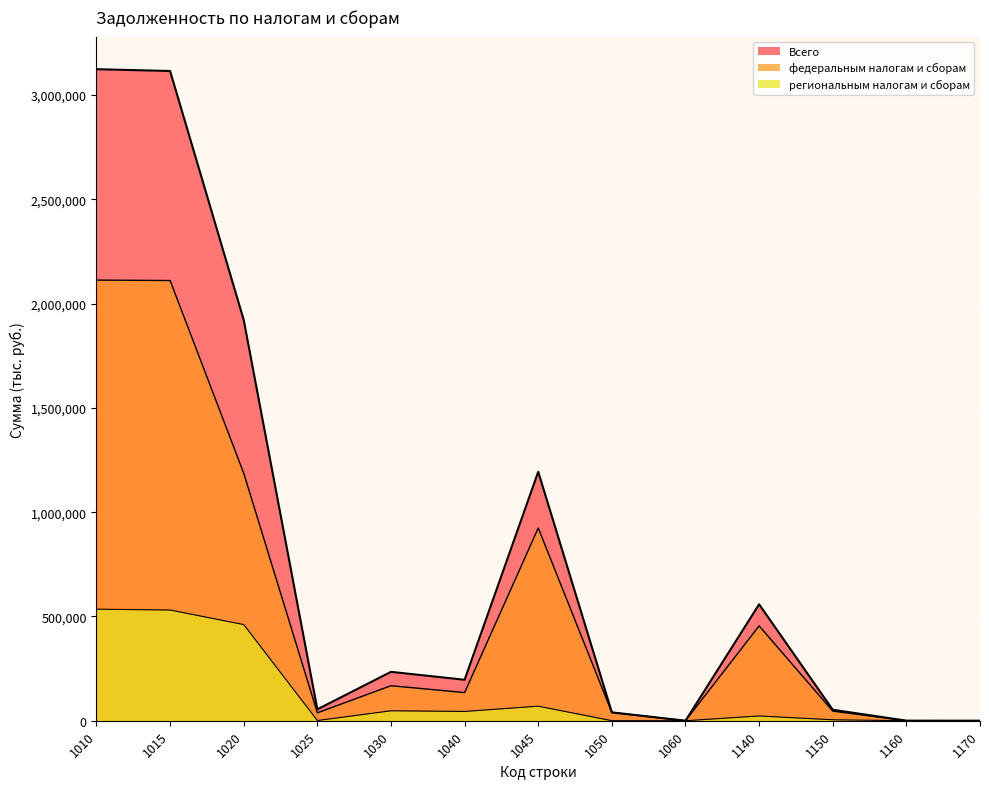

How many lines are shown in the chart?

3